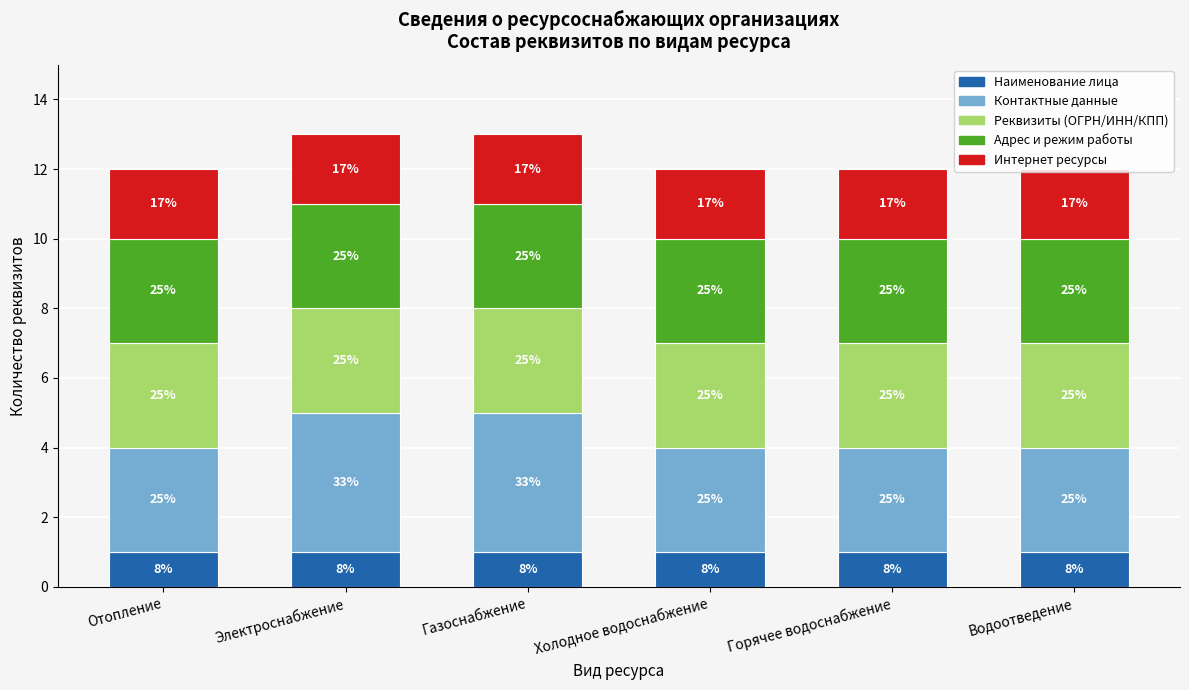

Which series has the largest total across all categories?

Контактные данные